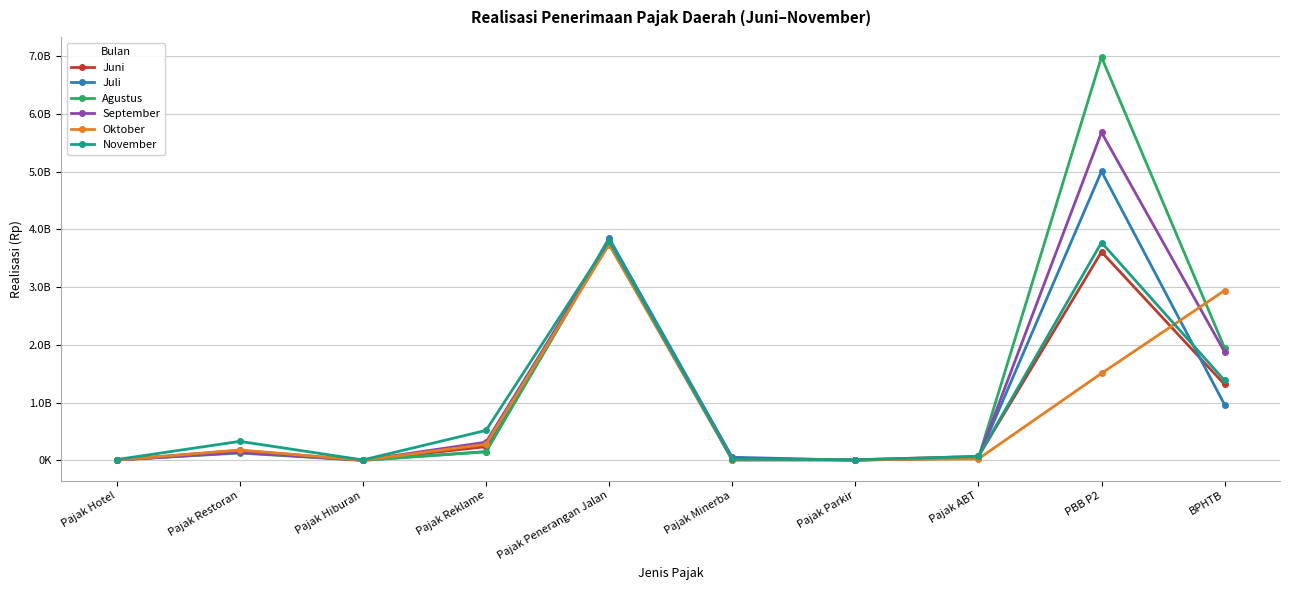

In Juni, how many points are lower than both neighbors (excluding endpoints)?

2